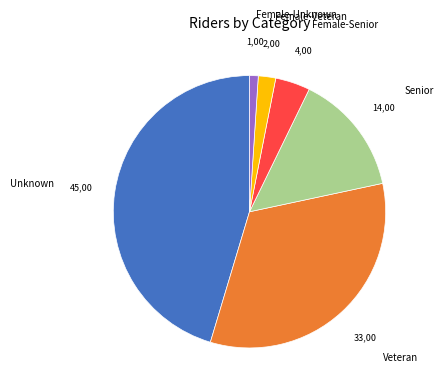

Which category has the biggest portion of the pie?

Unknown